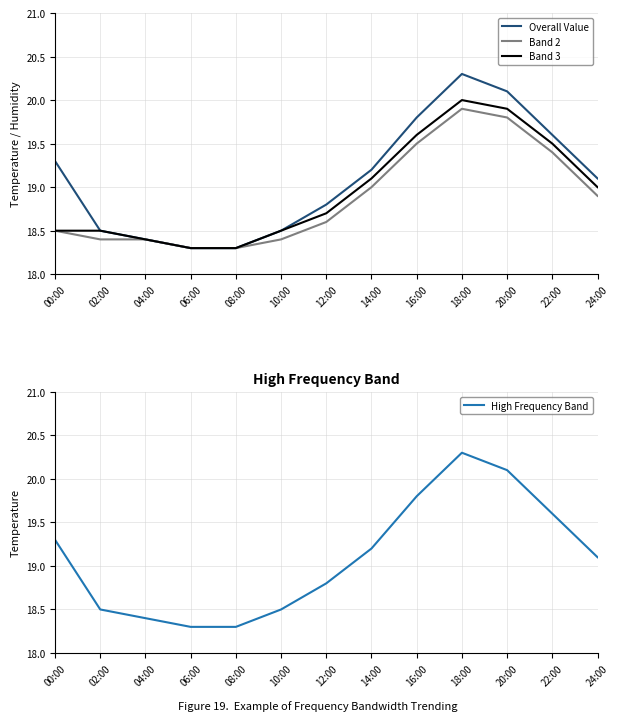

List the series in order of their peak value, highest first.

Overall Value, High Frequency Band, Band 3, Band 2